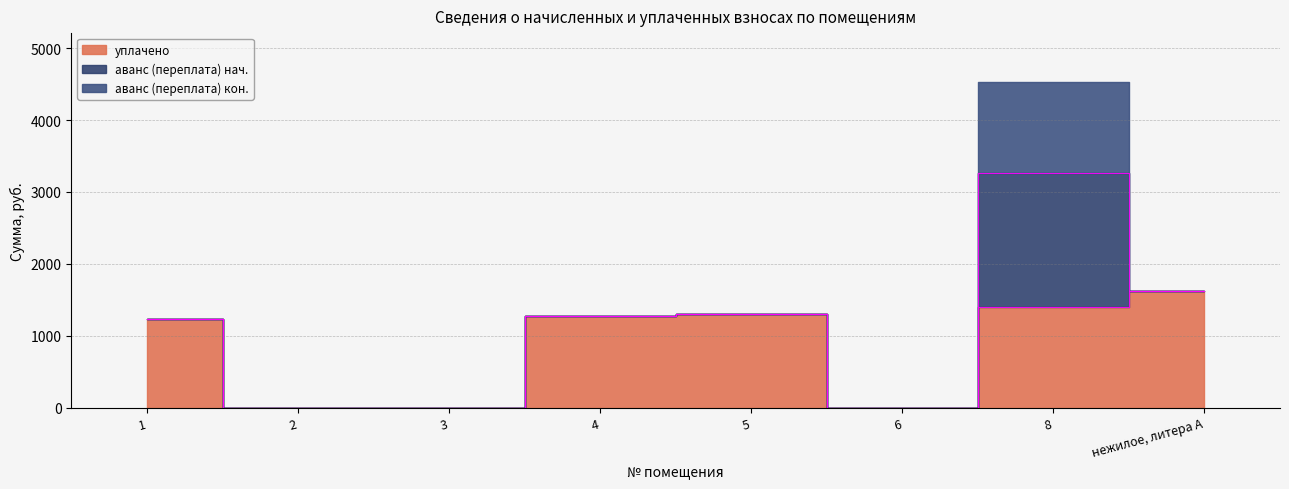

How many lines are shown in the chart?

3